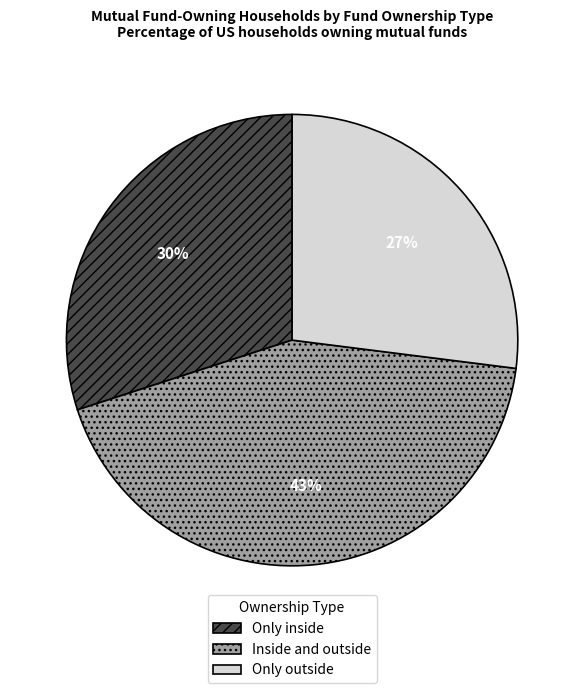

Rank the categories by value from lowest to highest.

Only outside, Only inside, Inside and outside